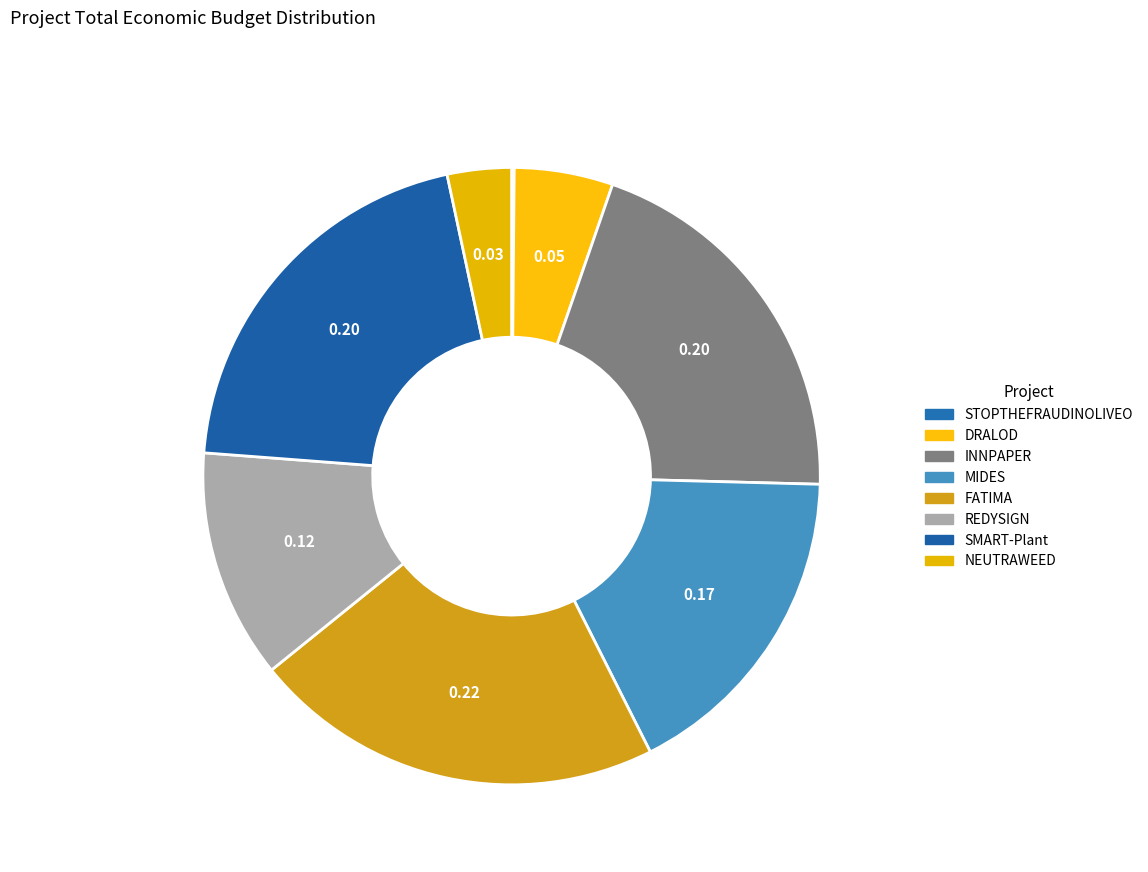

Which has a higher value, STOPTHEFRAUDINOLIVEO or SMART-Plant?

SMART-Plant